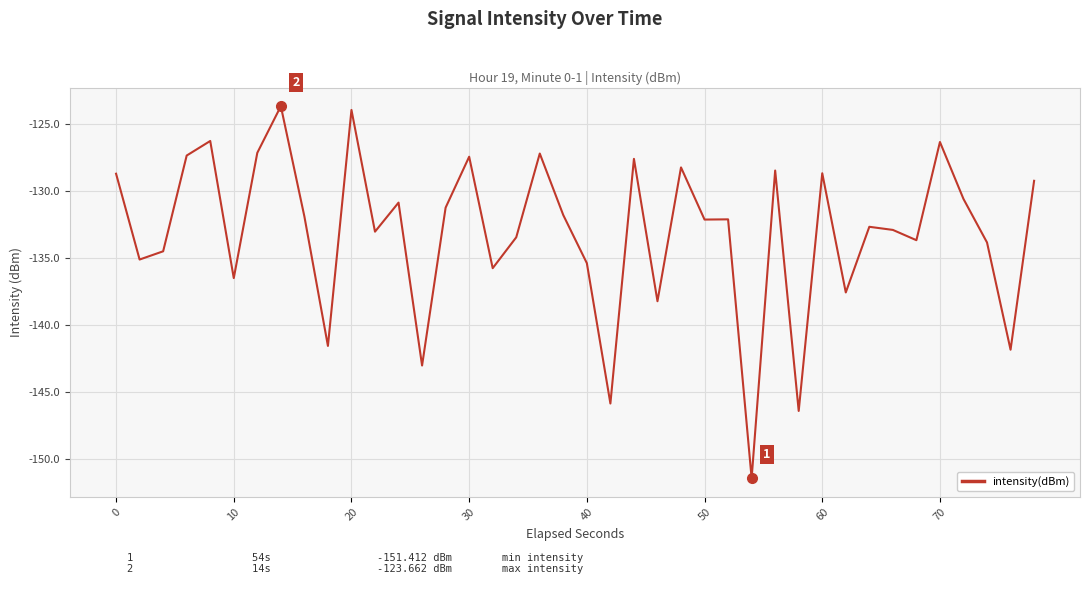

What is the smallest value displayed?

-151.4